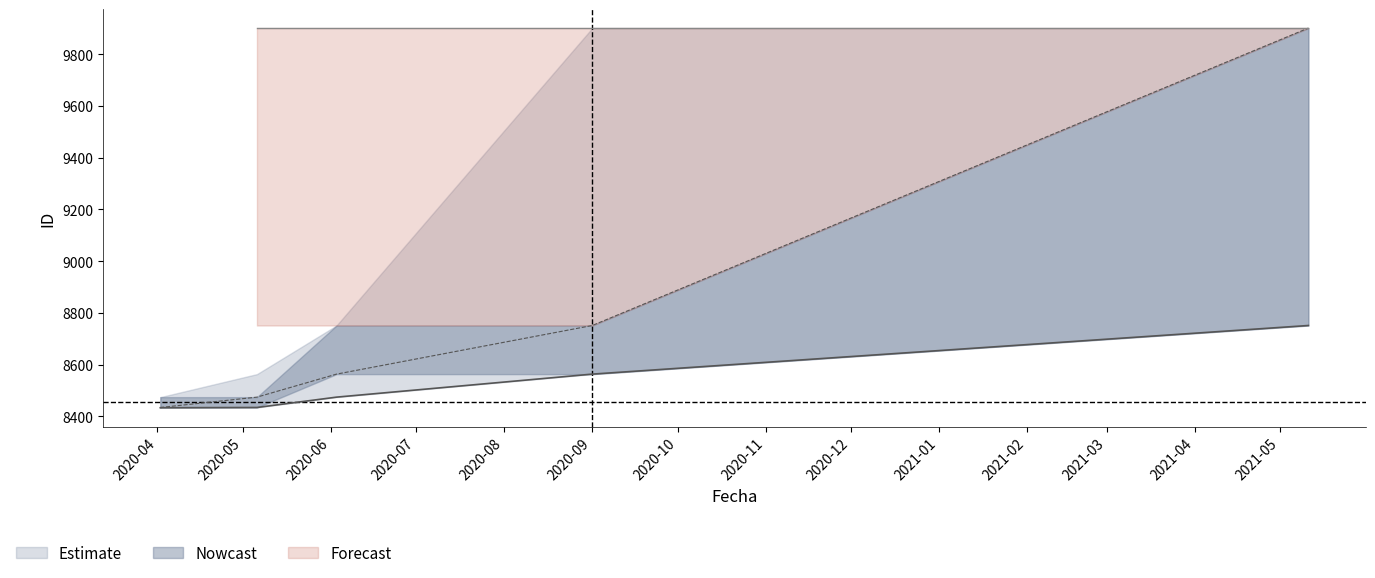

Is it true that Estimate equals 5218 at 2020-09?

False